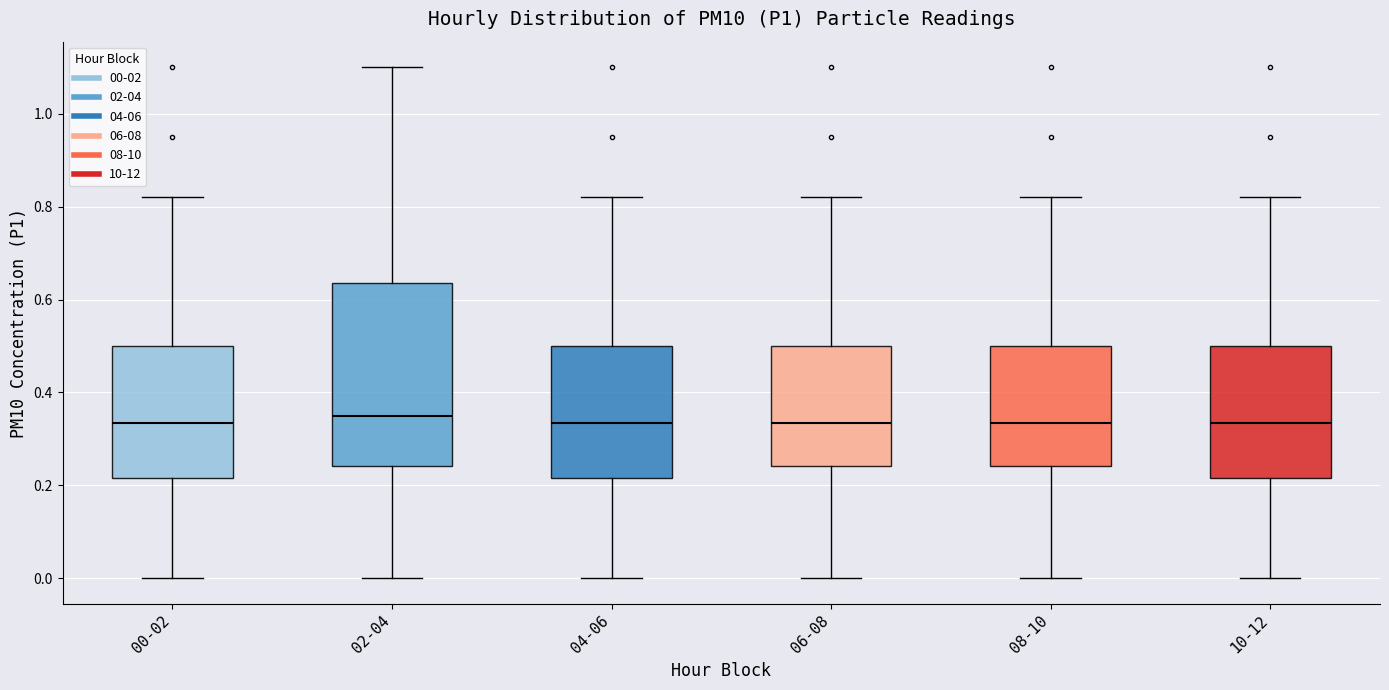

Reading left to right, read every box against the y-axis: the position of its median line, the range the box covers, and the ends of its whiskers. The values are not printed on the chart, so give them approximately, as read against the axis.

00-02: median 0.34, box 0.22 to 0.50, whiskers 0.00 to 0.82
02-04: median 0.36, box 0.24 to 0.64, whiskers 0.00 to 1.10
04-06: median 0.34, box 0.22 to 0.50, whiskers 0.00 to 0.82
06-08: median 0.34, box 0.24 to 0.50, whiskers 0.00 to 0.82
08-10: median 0.34, box 0.24 to 0.50, whiskers 0.00 to 0.82
10-12: median 0.34, box 0.22 to 0.50, whiskers 0.00 to 0.82